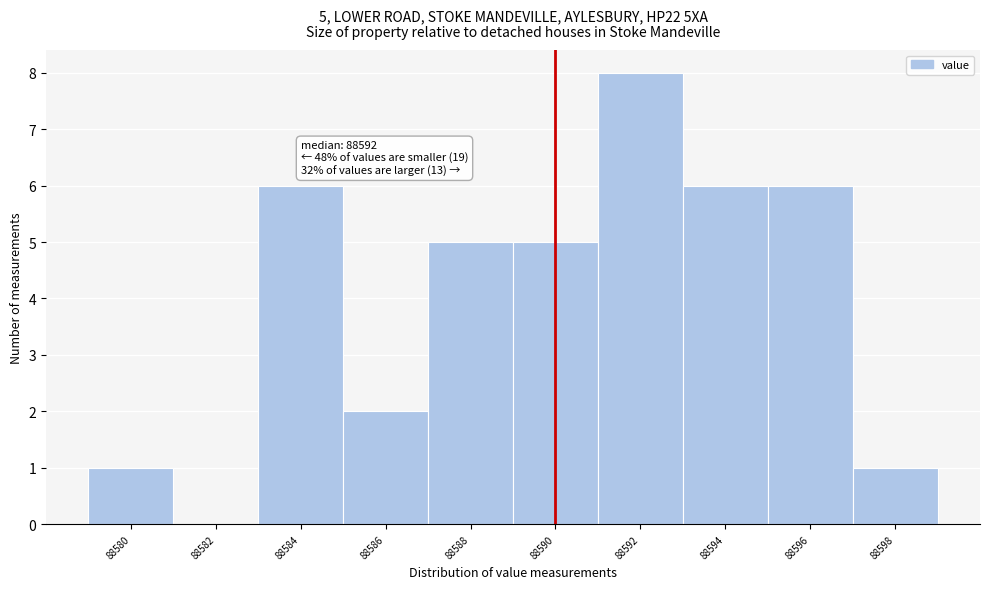

Over which range of the x-axis is the bar tallest?

88591 to 88593